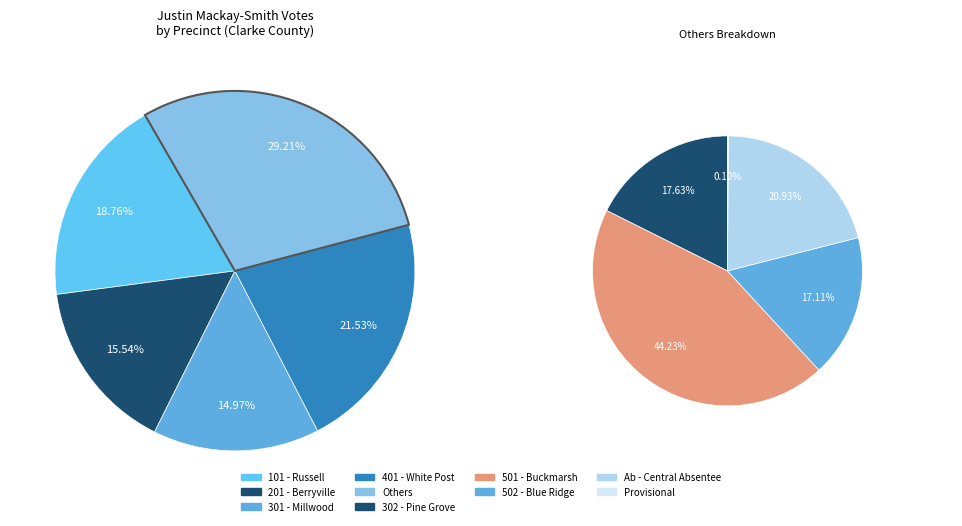

What is the ratio of the value at 401 - White Post to the value at 201 - Berryville?

1.4